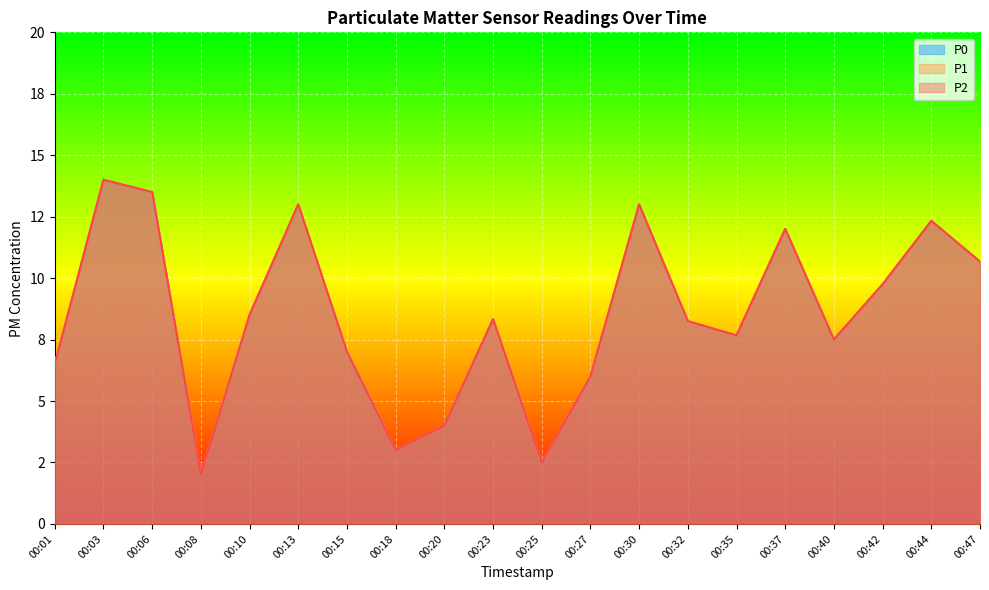

What are all the series names shown in the legend?

P1, P2, P0